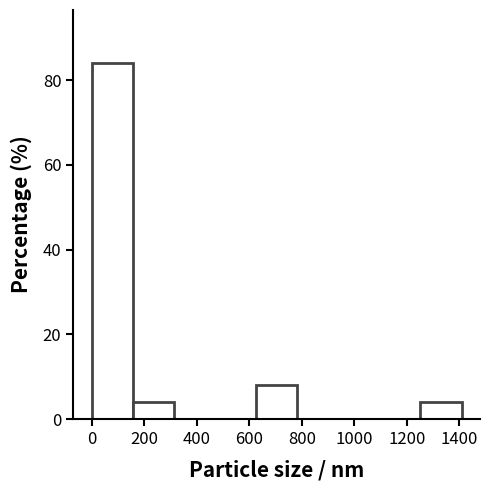

Reading left to right, list every bar in this chart as the range it spans on the x-axis followed by its height. Neither the bar edges nor the heights are printed on the chart, so give them approximately, as read against the axes.

0 to 160: 84
160 to 320: 4
320 to 460: 0
460 to 620: 0
620 to 780: 8
780 to 940: 0
940 to 1100: 0
1100 to 1260: 0
1260 to 1400: 4